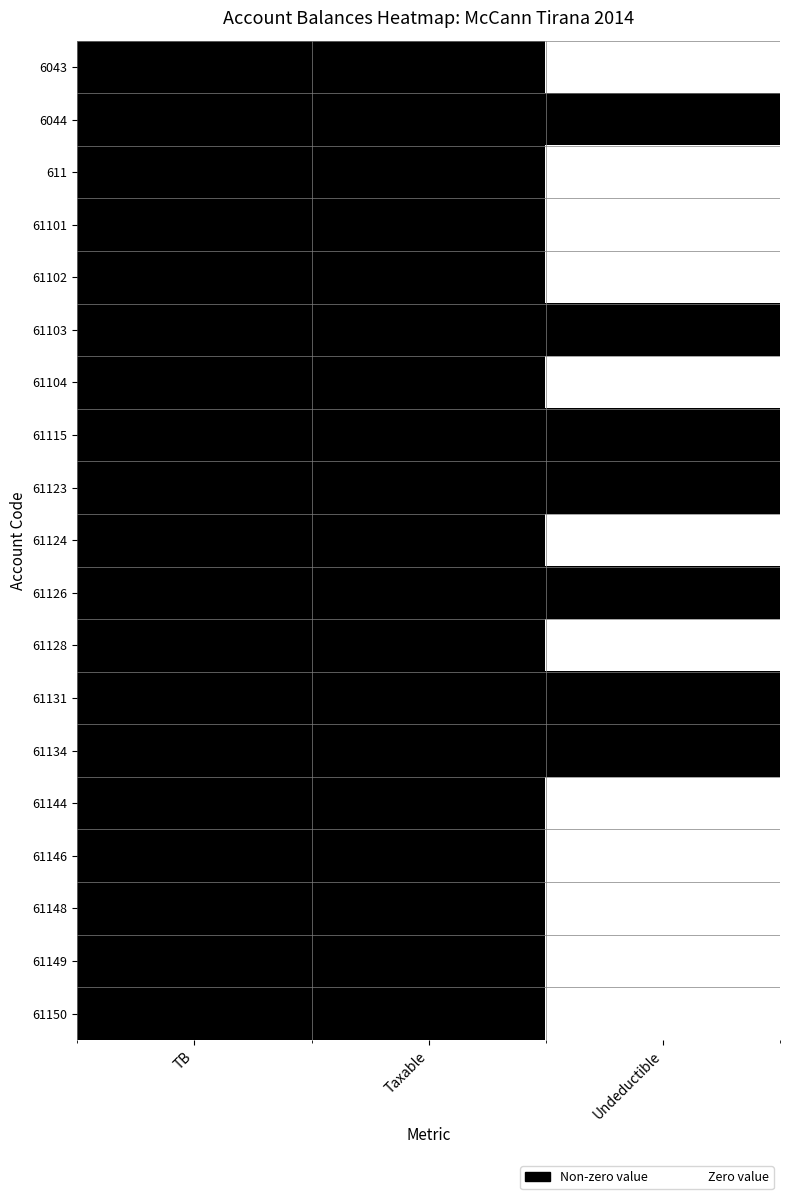

Reading left to right, what are all the values shown in this chart?

6043: TB=1	Taxable=1	Undeductible=0
6044: TB=1	Taxable=1	Undeductible=1
611: TB=1	Taxable=1	Undeductible=0
61101: TB=1	Taxable=1	Undeductible=0
61102: TB=1	Taxable=1	Undeductible=0
61103: TB=1	Taxable=1	Undeductible=1
61104: TB=1	Taxable=1	Undeductible=0
61115: TB=1	Taxable=1	Undeductible=1
61123: TB=1	Taxable=1	Undeductible=1
61124: TB=1	Taxable=1	Undeductible=0
61126: TB=1	Taxable=1	Undeductible=1
61128: TB=1	Taxable=1	Undeductible=0
61131: TB=1	Taxable=1	Undeductible=1
61134: TB=1	Taxable=1	Undeductible=1
61144: TB=1	Taxable=1	Undeductible=0
61146: TB=1	Taxable=1	Undeductible=0
61148: TB=1	Taxable=1	Undeductible=0
61149: TB=1	Taxable=1	Undeductible=0
61150: TB=1	Taxable=1	Undeductible=0